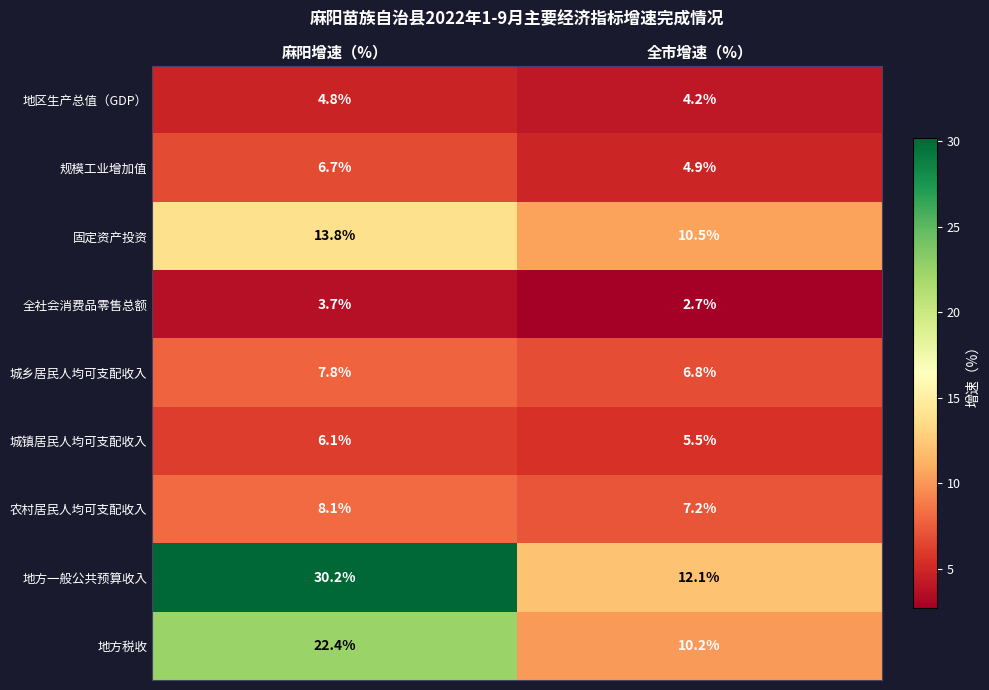

Which series has the largest range (max minus min)?

地方一般公共预算收入